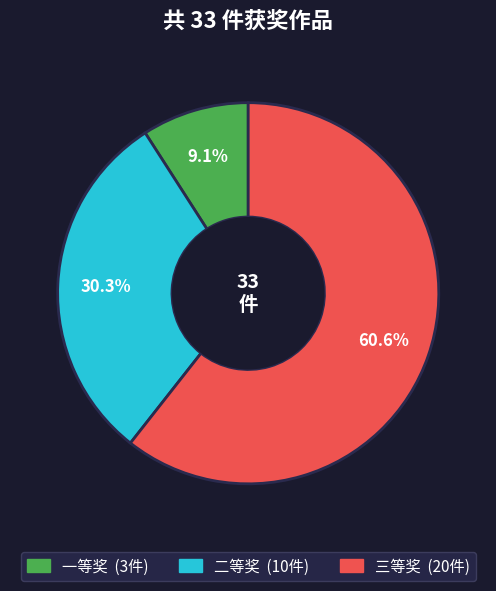

To the nearest percent, what percentage of the pie is 二等奖?

30%